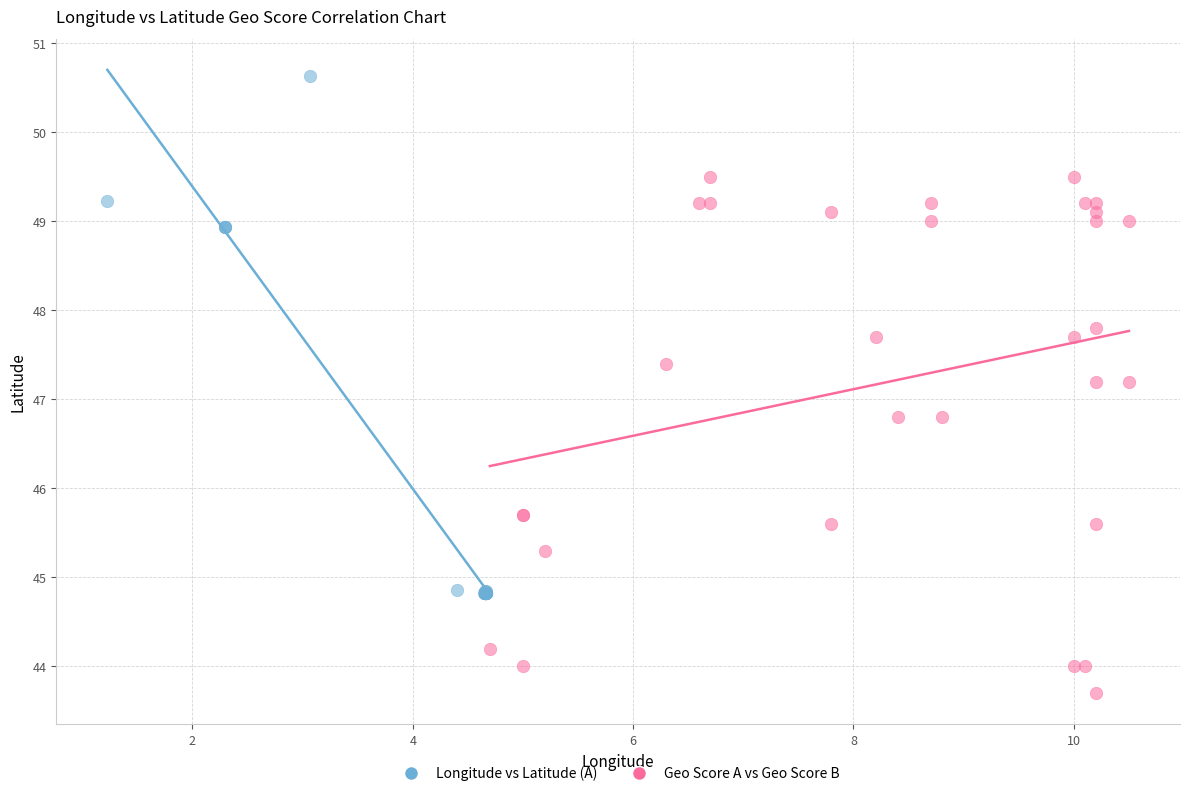

Which series contains the lowest Y value?

Geo Score A vs Geo Score B